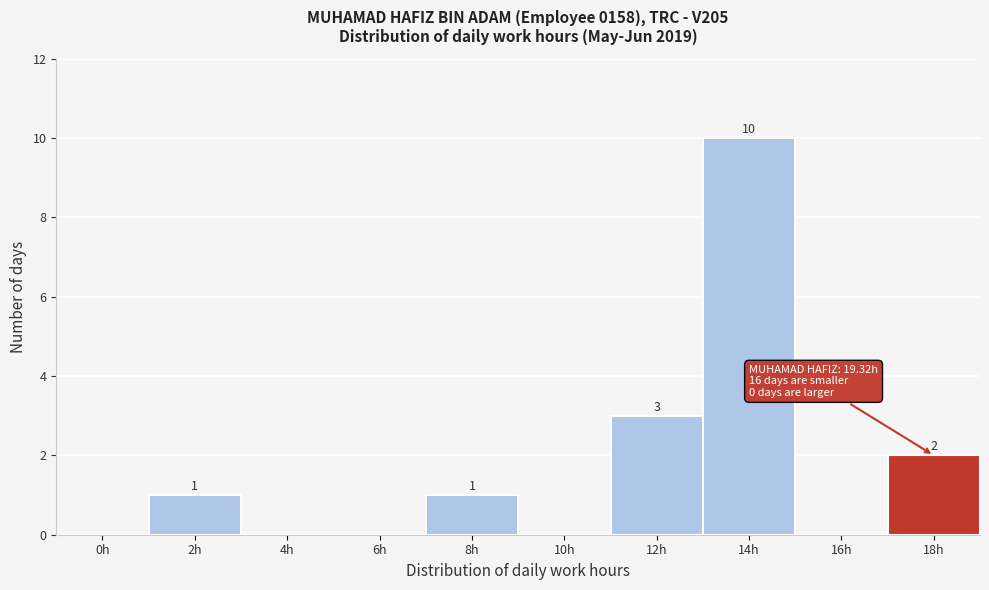

Reading left to right, transcribe all the data shown in this chart.

0h=0	2h=1	4h=0	6h=0	8h=1	10h=0	12h=3	14h=10	16h=0	18h=2